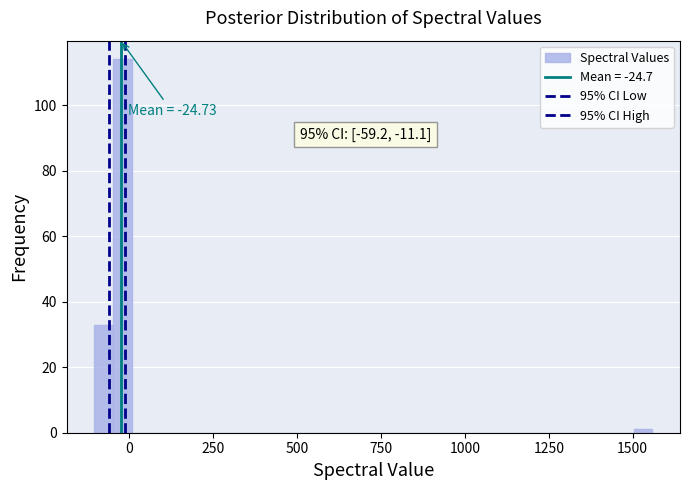

Read against the x-axis, roughly where is the centre of the tallest bar?

0